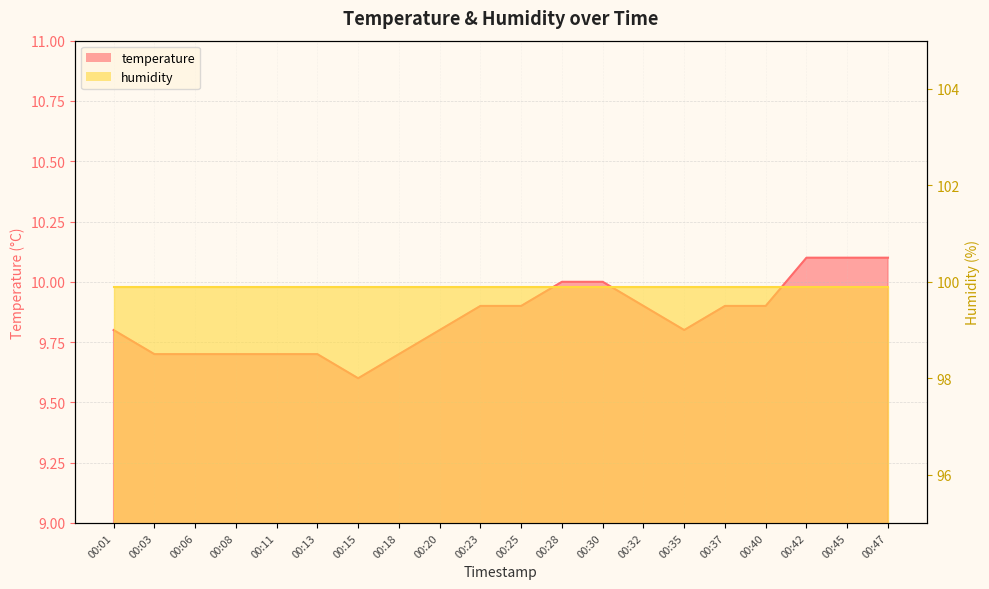

Count the values in the range 9 to 10.

17